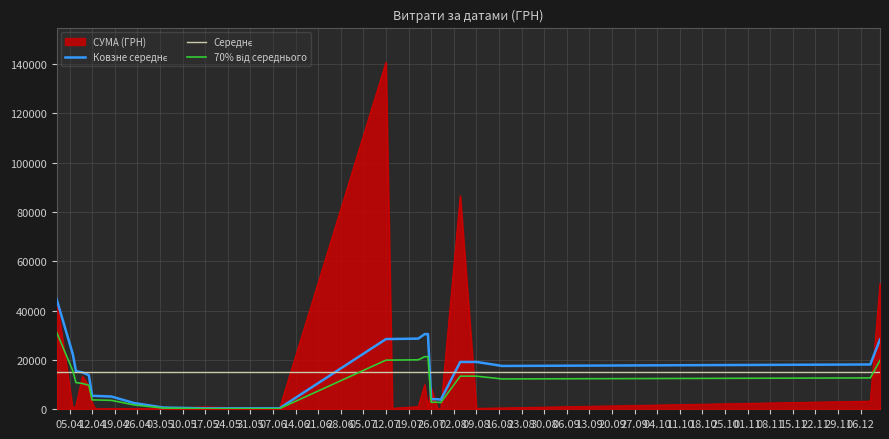

What is the minimum value shown in the chart?

97.8